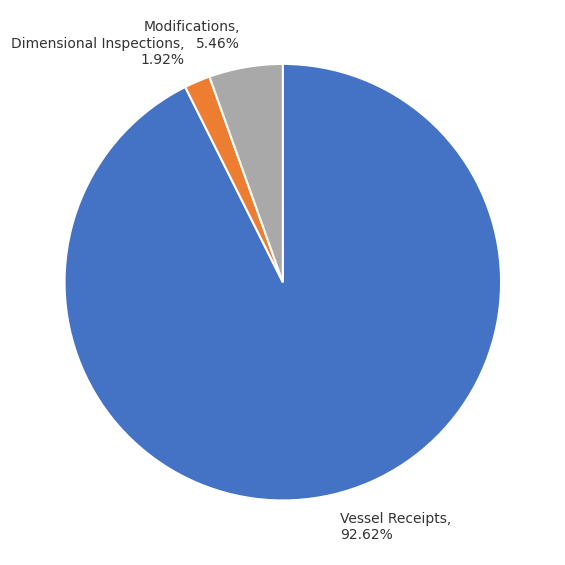

How many slices are in this pie chart?

3